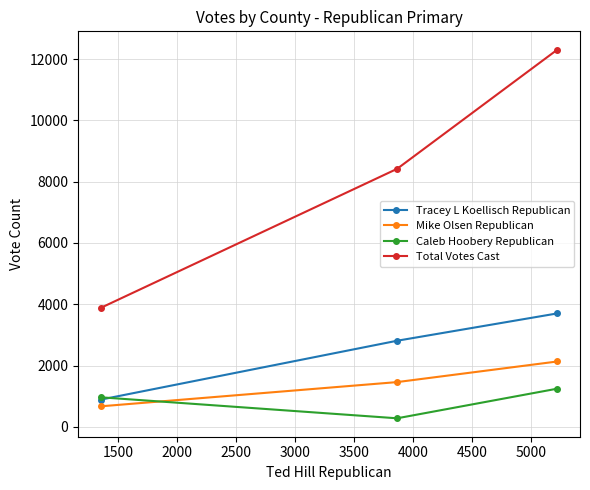

What is the total value across all series at 1000?

19387